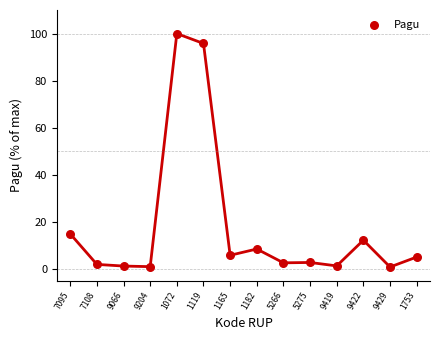

What Y value in the scatter plot is closest to 50?

15.0